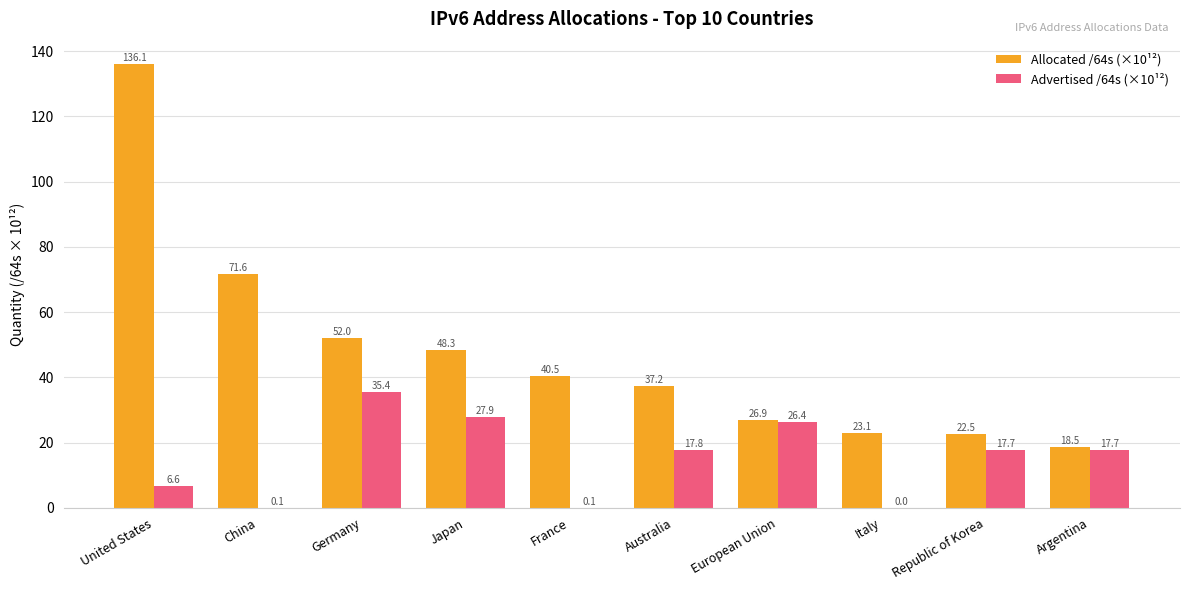

What is the sum of the Advertised /64s (×10¹²) values at Japan and Republic of Korea?

45.6